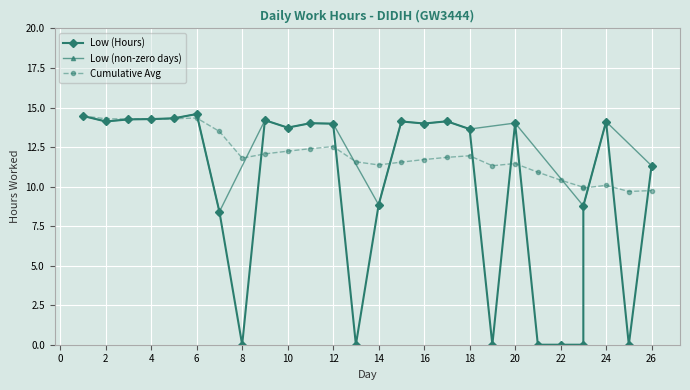

What is the value of the 18th point from the left?

13.6